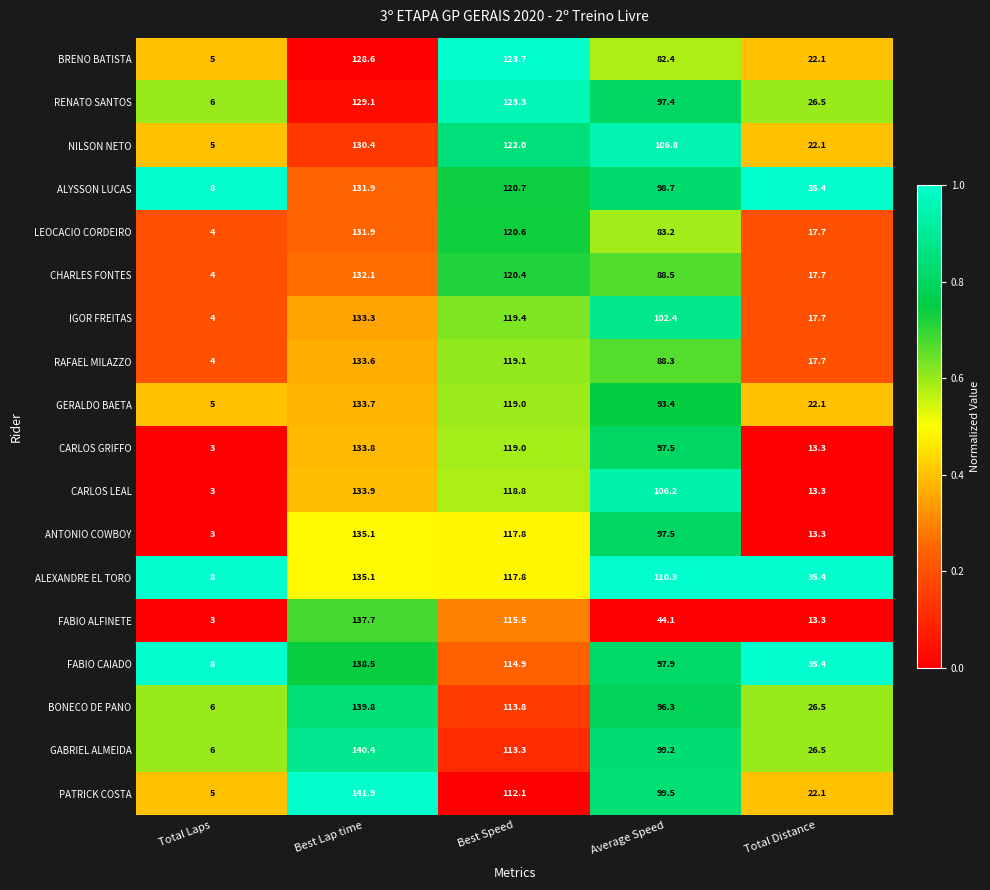

At which label does FABIO ALFINETE first exceed 44?

Best Lap time